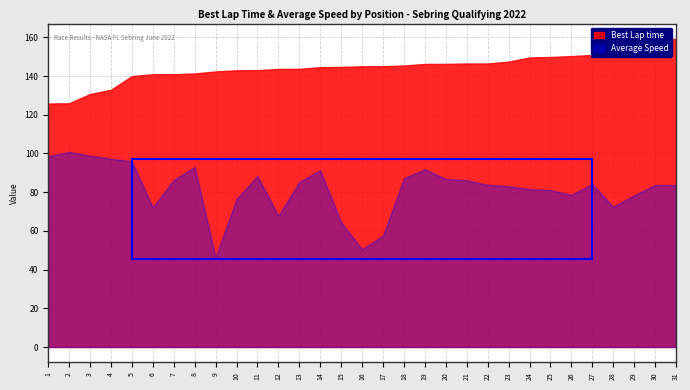

Read the Best Lap time value at 6.

140.9